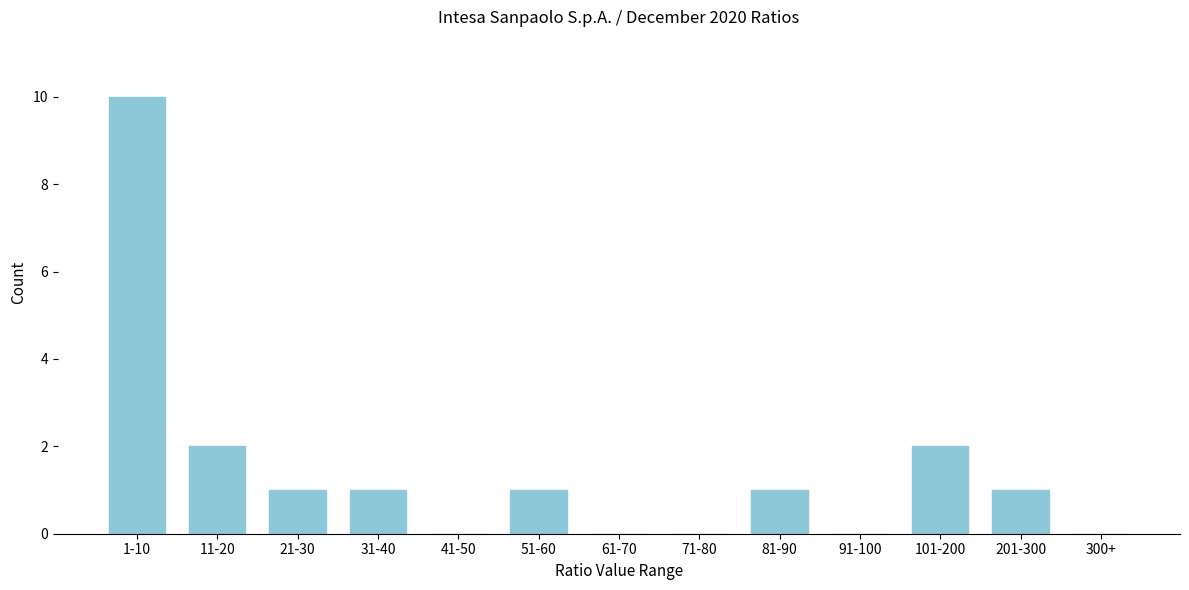

Reading right to left, transcribe all the data shown in this chart.

300+=0	201-300=1	101-200=2	91-100=0	81-90=1	71-80=0	61-70=0	51-60=1	41-50=0	31-40=1	21-30=1	11-20=2	1-10=10